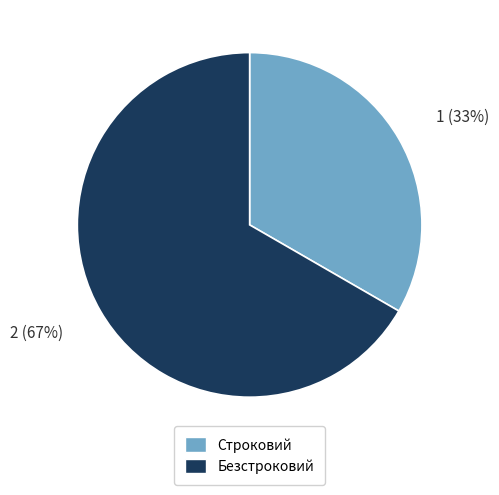

Is the sum of Строковий and Безстроковий greater than half?

Yes